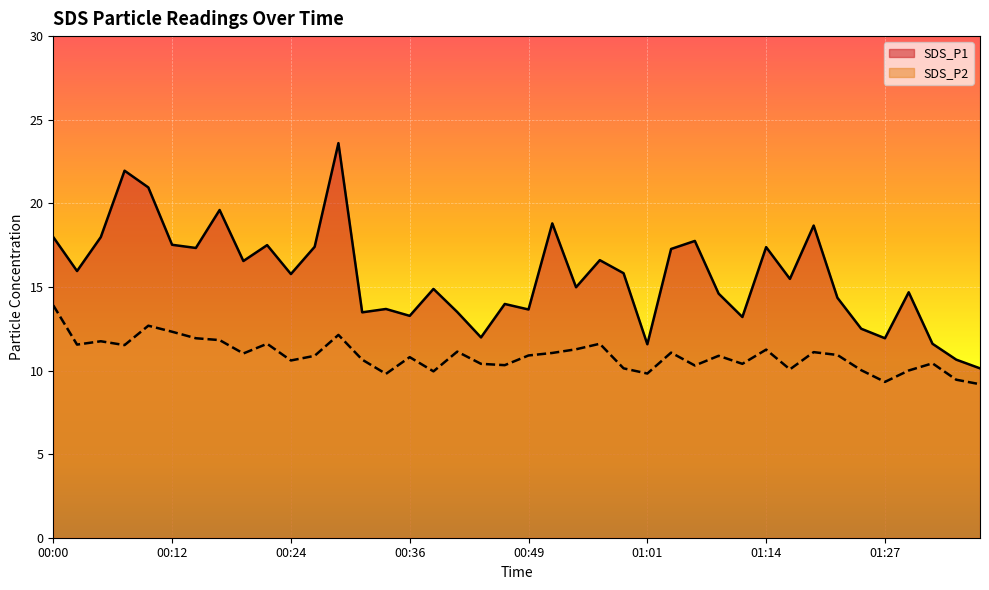

What is the difference between the SDS_P1 values at 00:29 and 00:36?

10.3